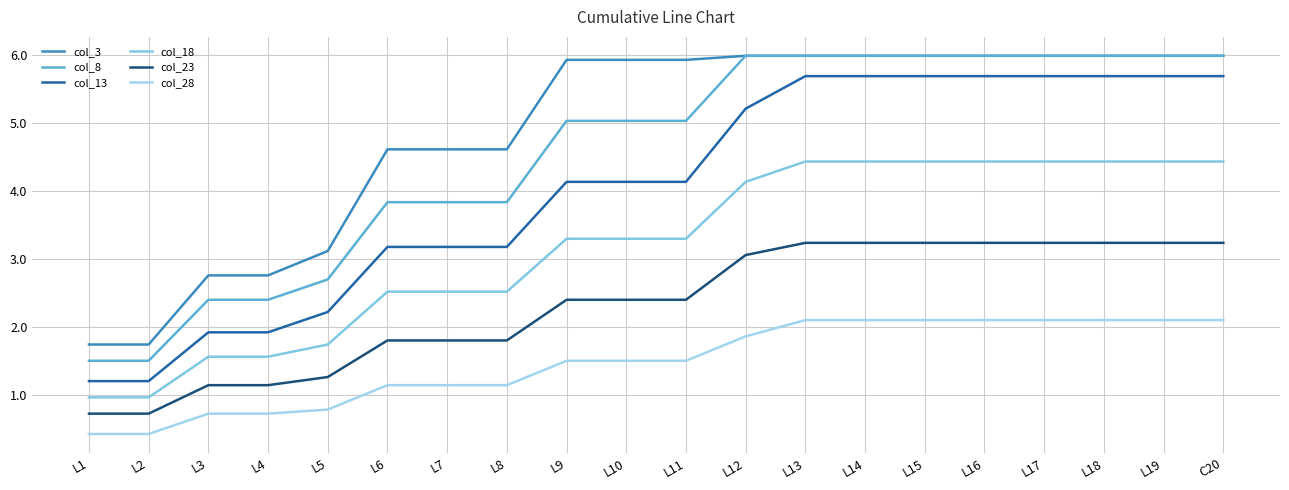

Which series has the largest range (max minus min)?

col_8